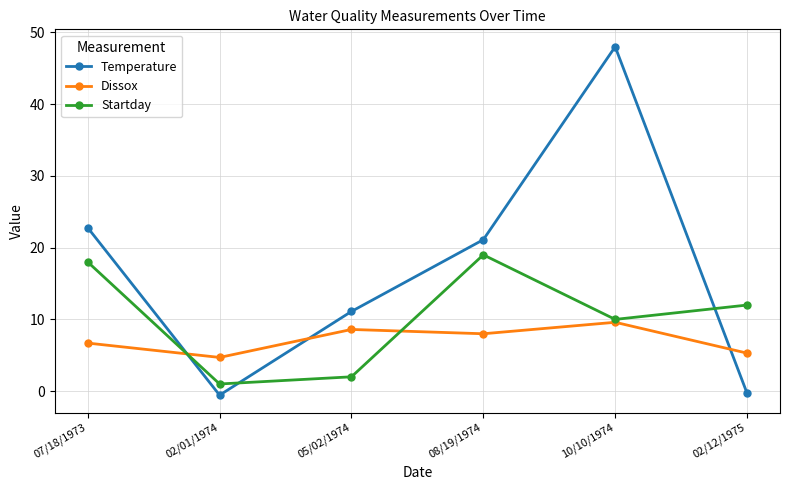

What is the difference between the Dissox values at 08/19/1974 and 05/02/1974?

0.6